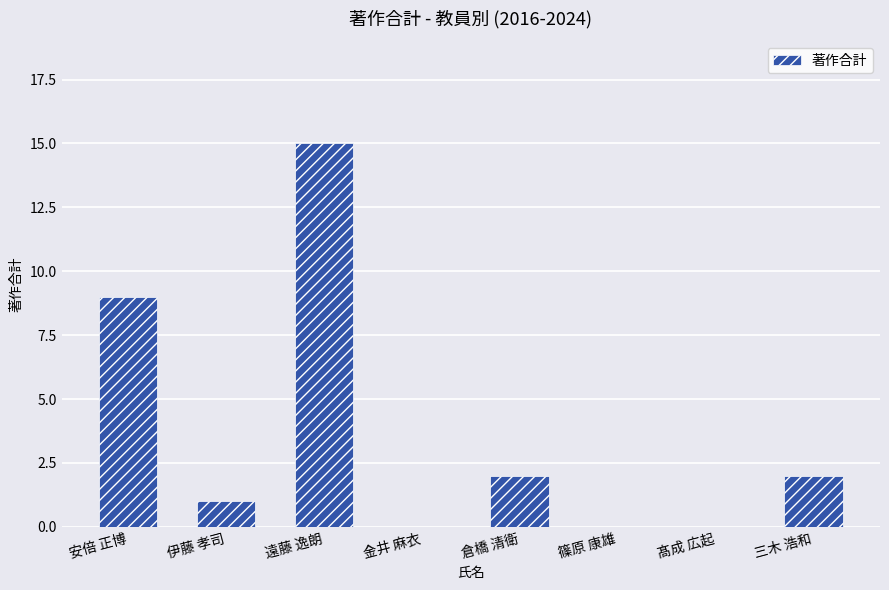

What value does the data have at 遠藤 逸朗, to the nearest 10?

20